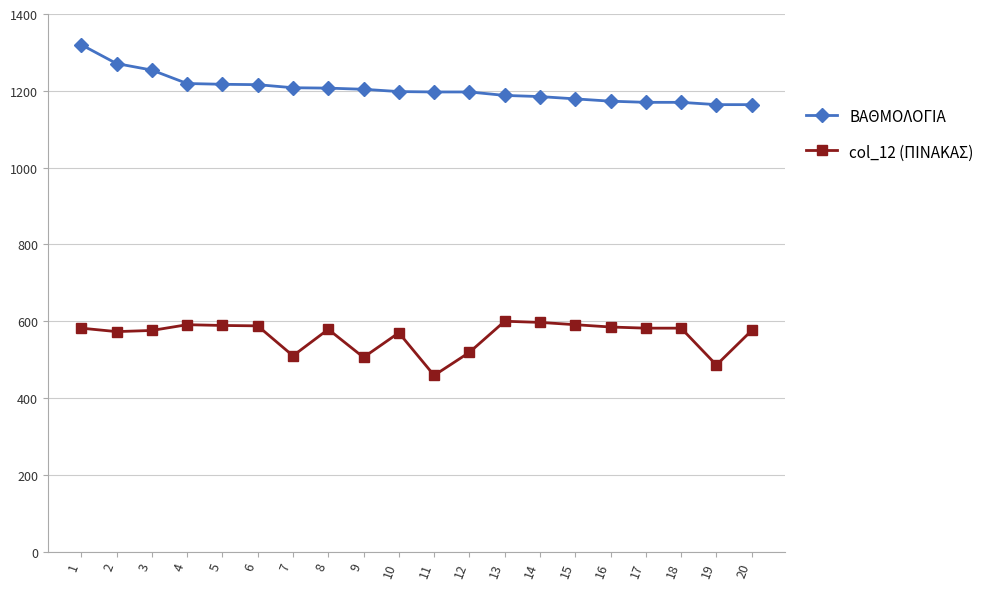

The value of ΒΑΘΜΟΛΟΓΙΑ at 9 is 2105. True or false?

False